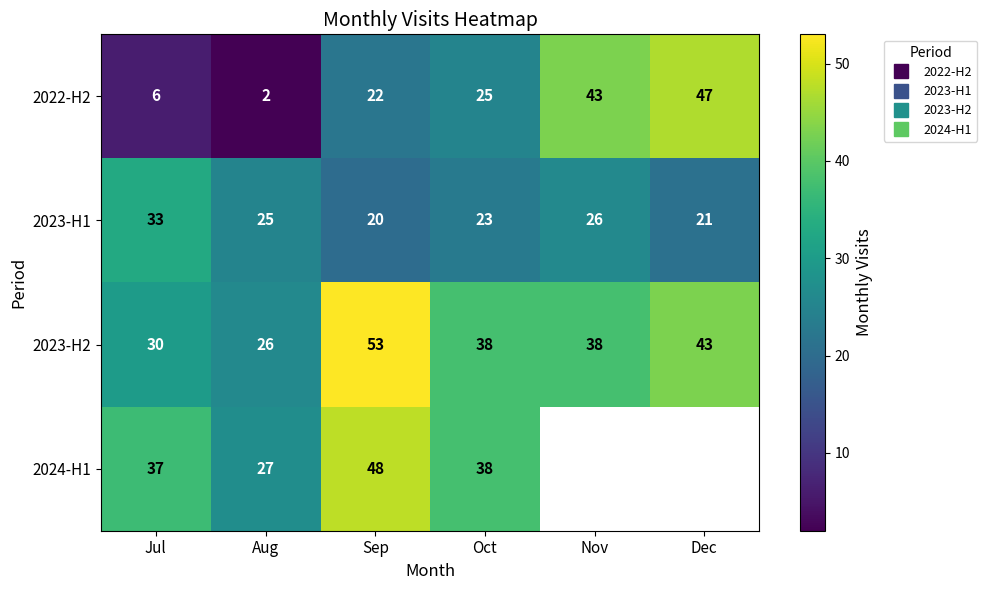

Which series changed the most between Jul and Oct?

2022-H2